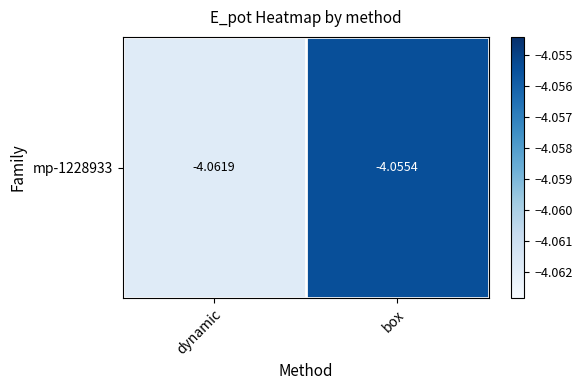

List the labels in order of value, smallest first.

dynamic, box